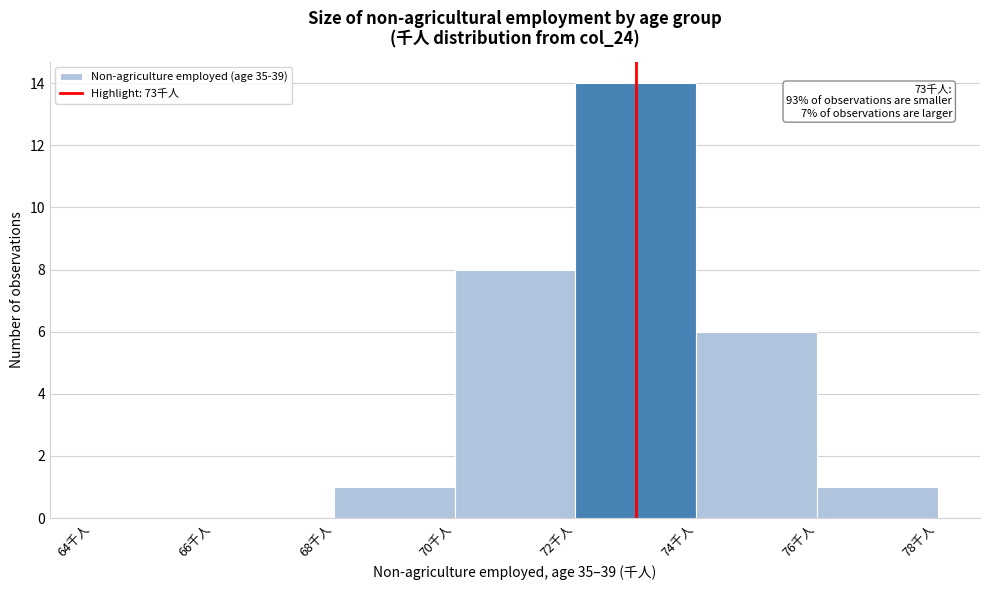

Over which range of the x-axis is the bar tallest?

72 to 74